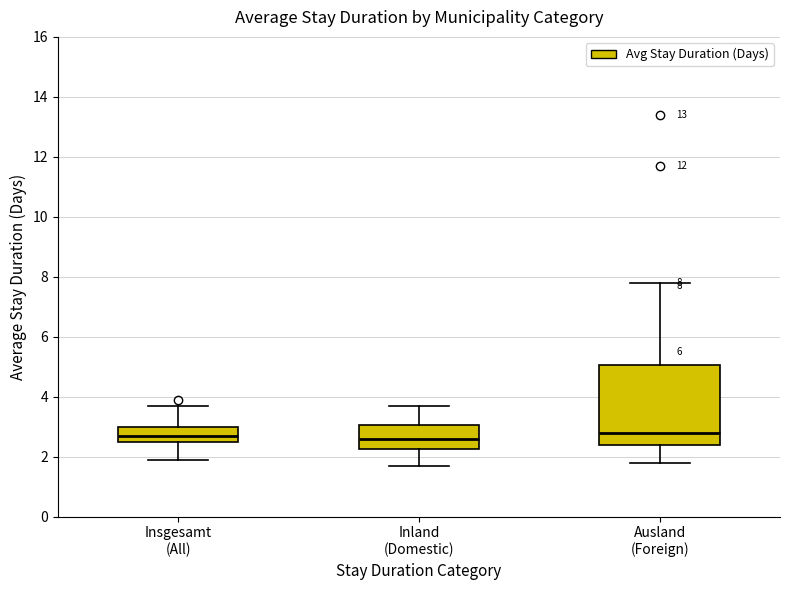

Which box is the tallest, from its lower edge to its upper edge?

Ausland (Foreign)